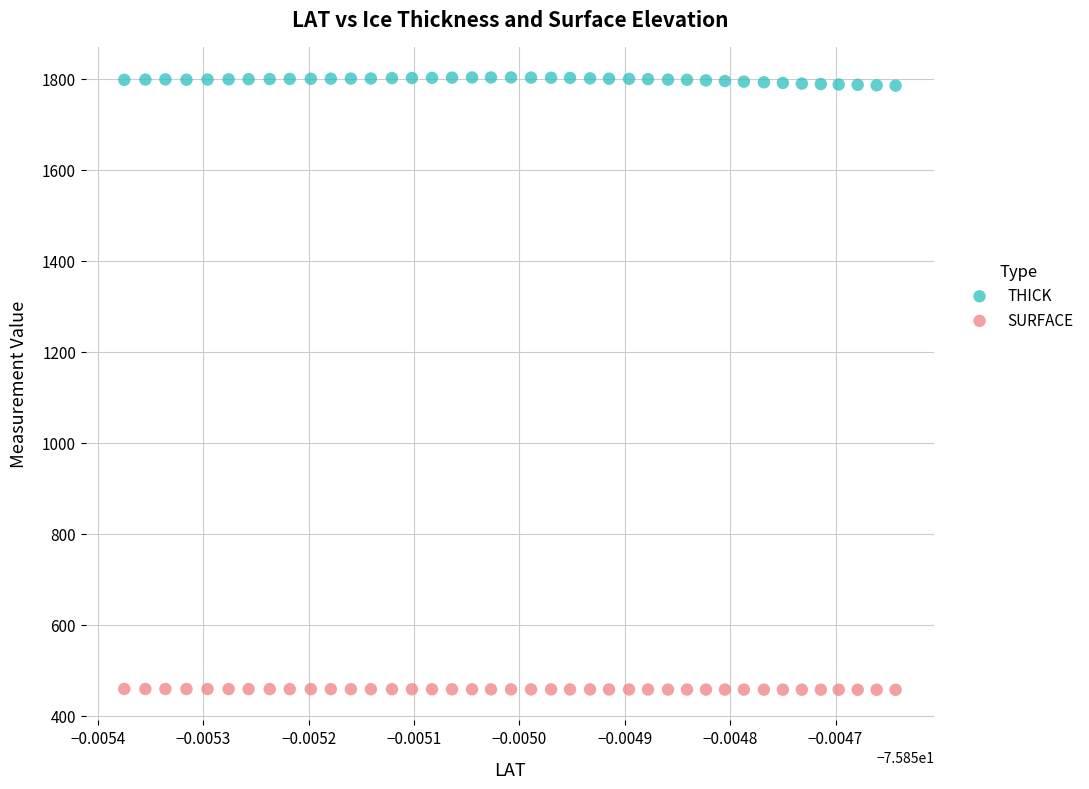

Which series contains the highest Y value?

THICK